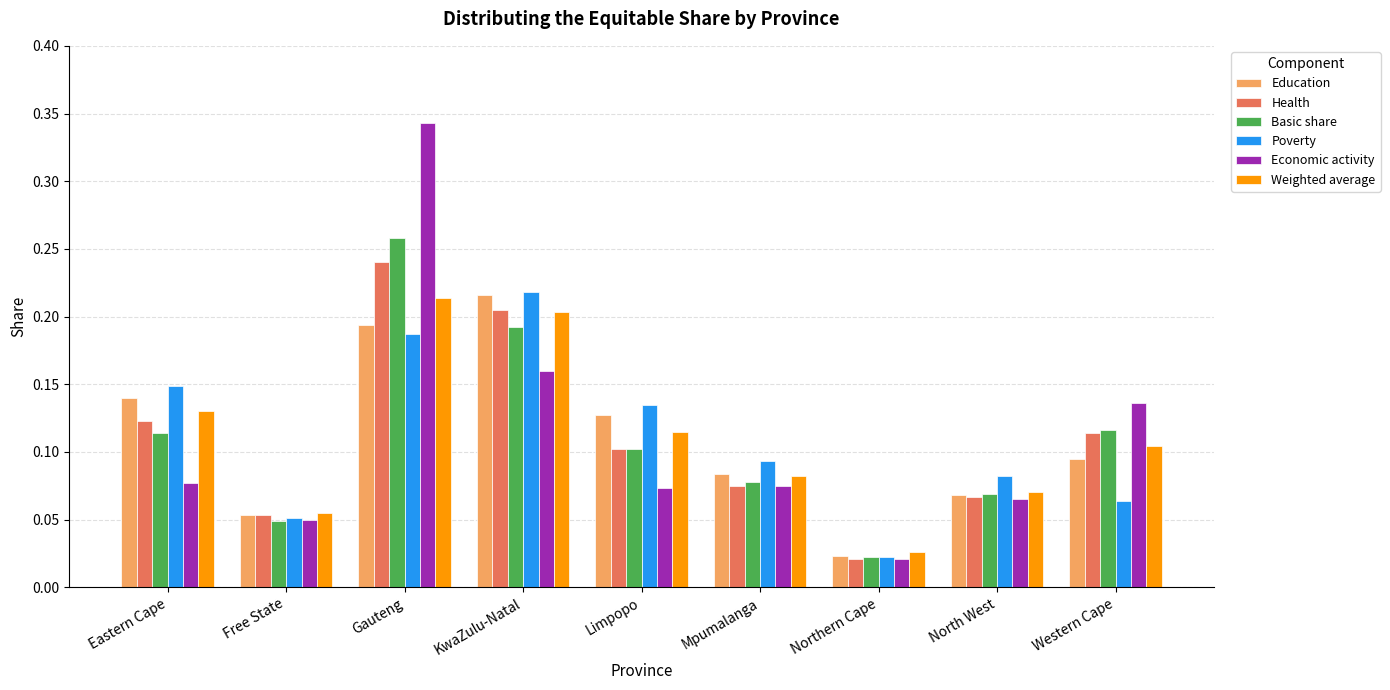

Is it true that Economic activity equals 0.1 at Mpumalanga?

True